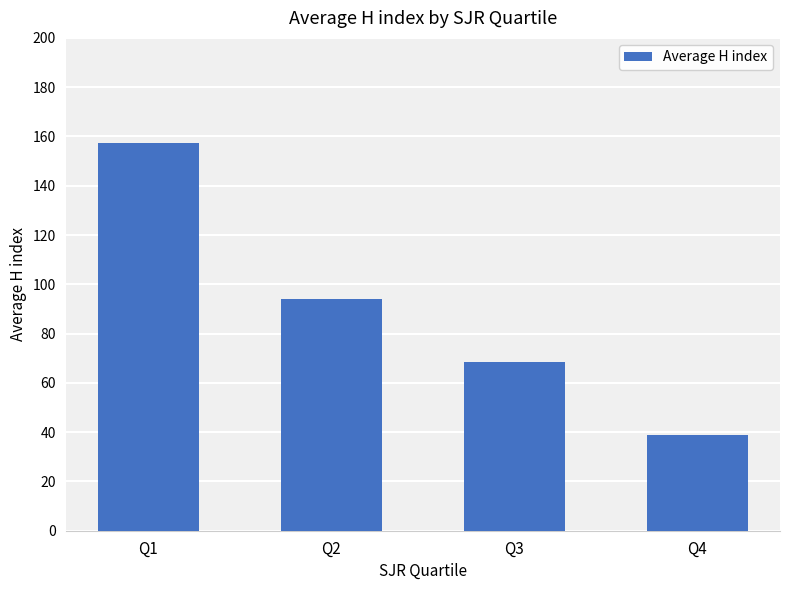

Rank the categories by value from lowest to highest.

Q4, Q3, Q2, Q1